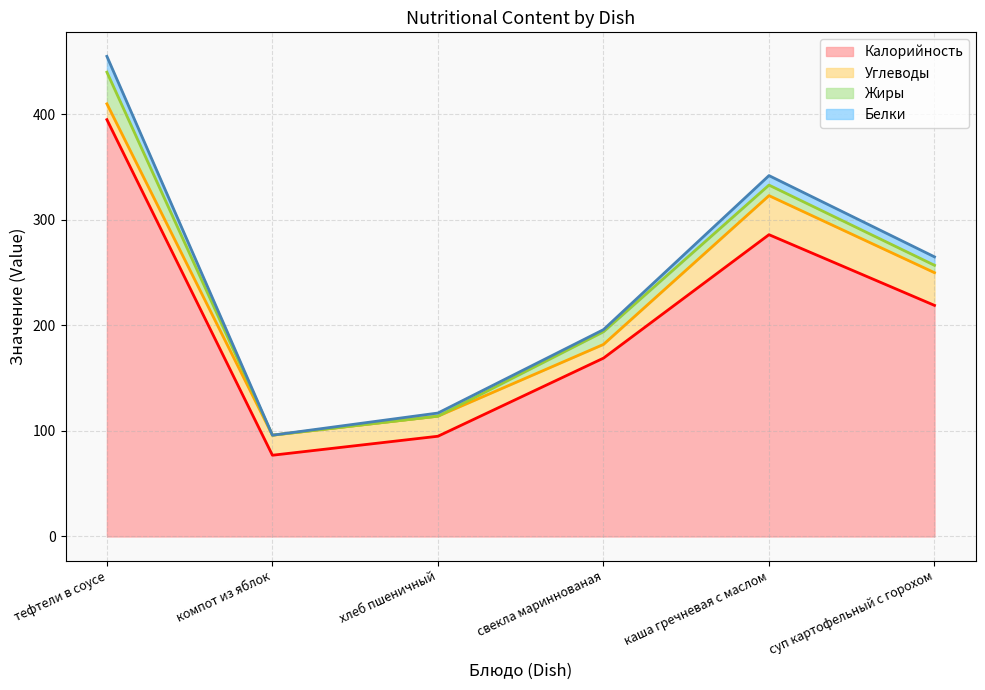

What is the sum of all Углеводы values?

134